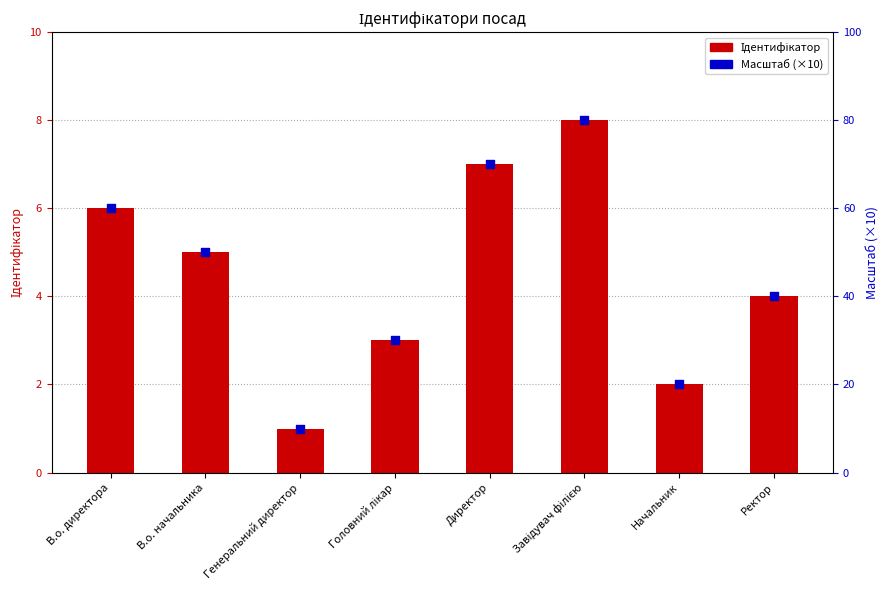

At how many categories does at least one series exceed 27?

6